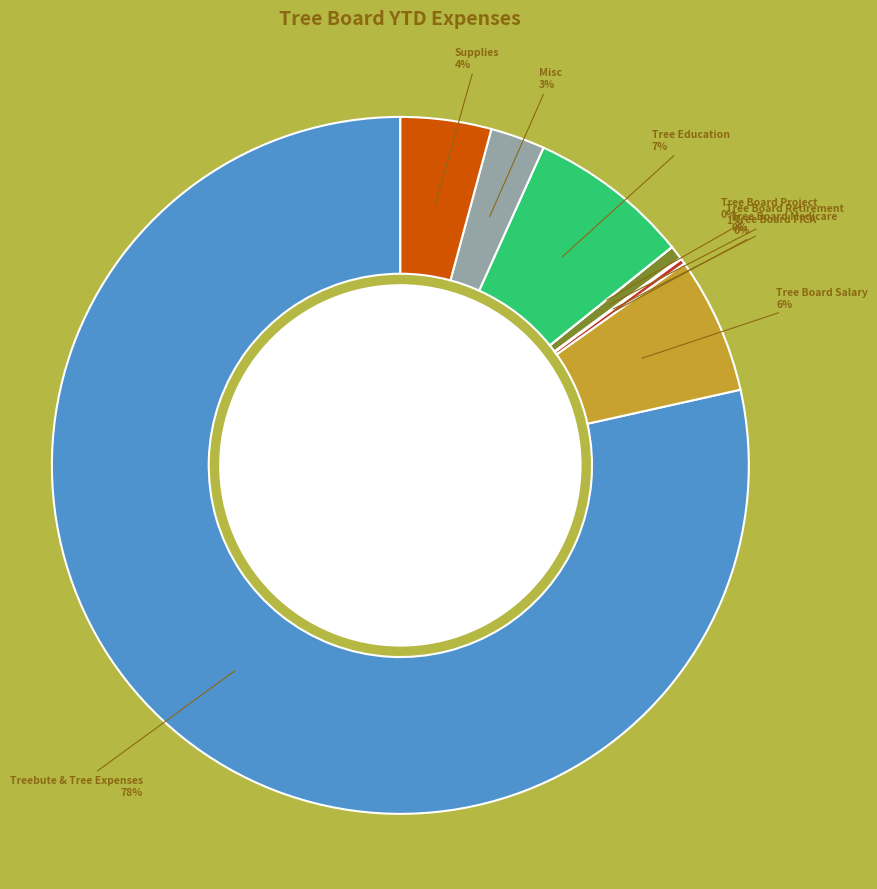

To the nearest percent, what is the average slice percentage?

11%